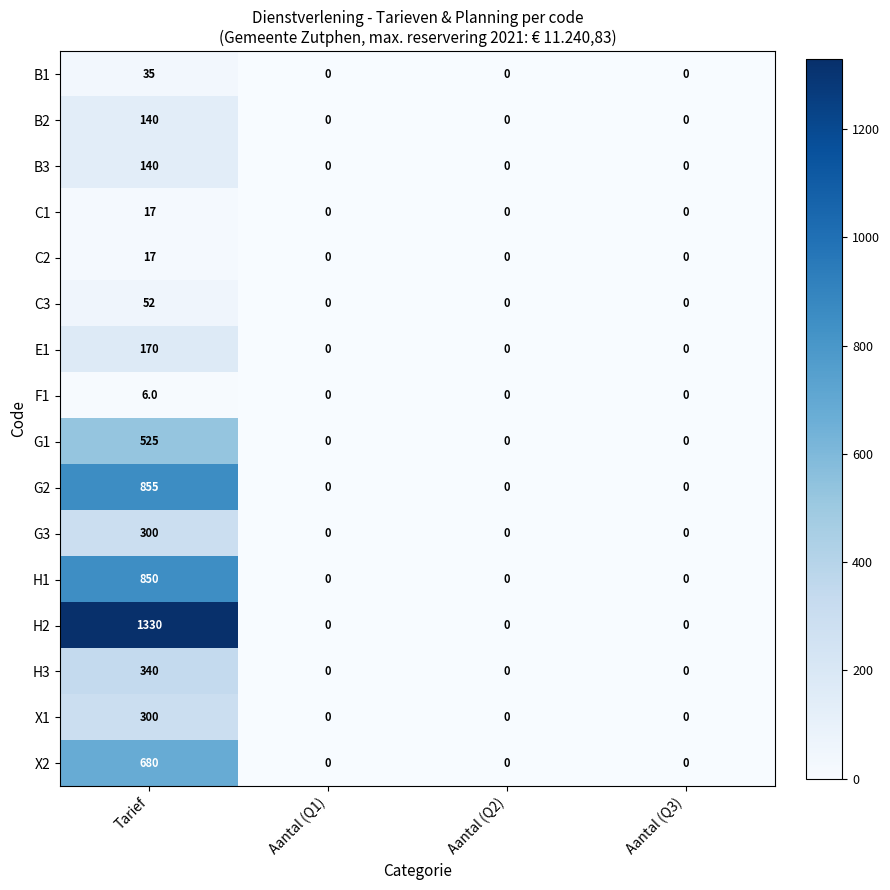

How many C3 values are between 0 and 52?

4